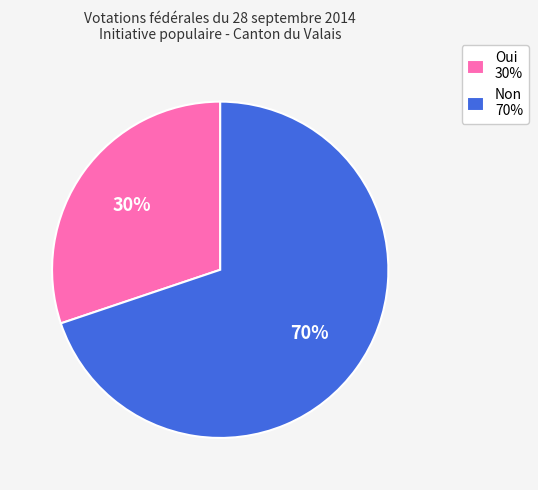

Combined, do Oui 30% and Non 70% account for over 50%?

Yes